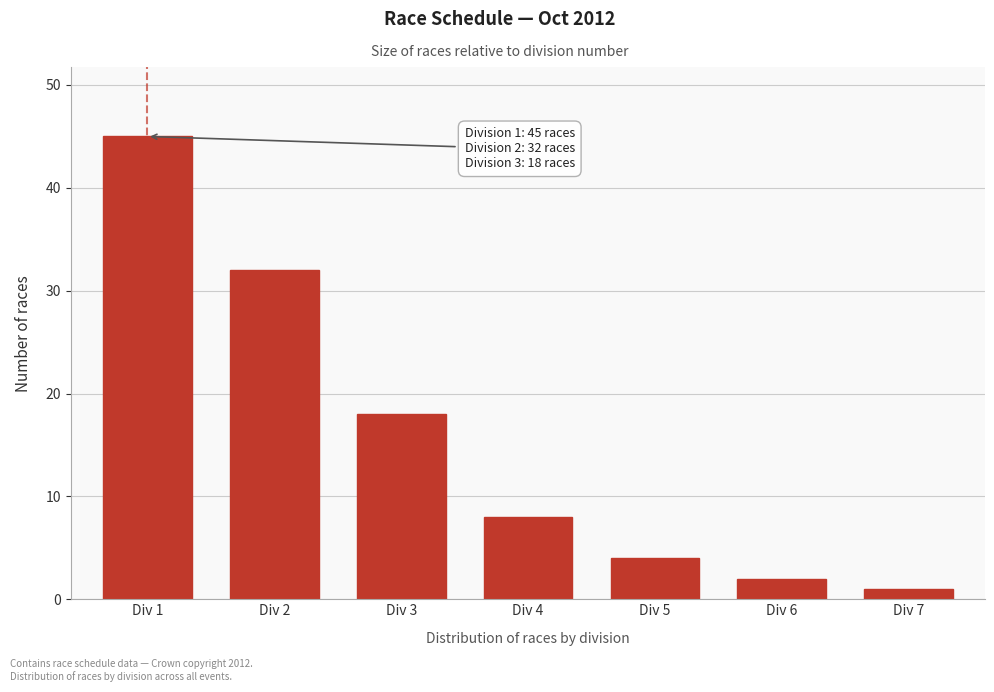

Reading left to right, transcribe all the data shown in this chart.

Div 1=45	Div 2=32	Div 3=18	Div 4=8	Div 5=4	Div 6=2	Div 7=1